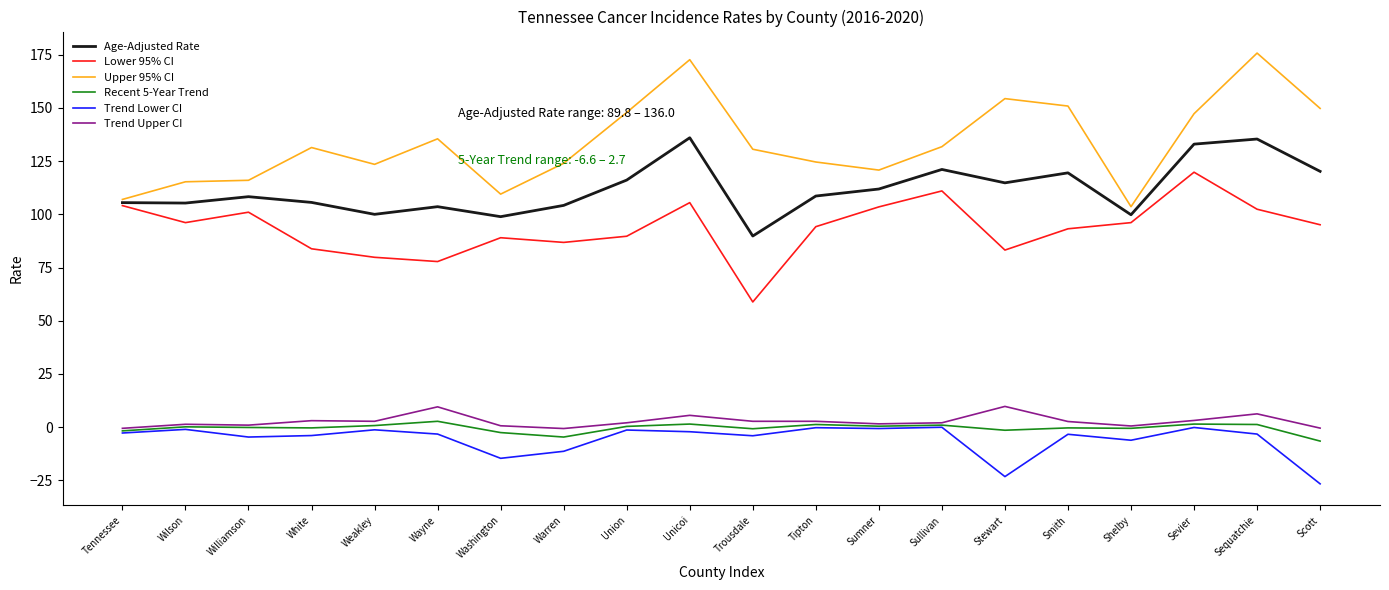

List the series in order of their peak value, highest first.

Upper 95% CI, Age-Adjusted Rate, Lower 95% CI, Trend Upper CI, Recent 5-Year Trend, Trend Lower CI